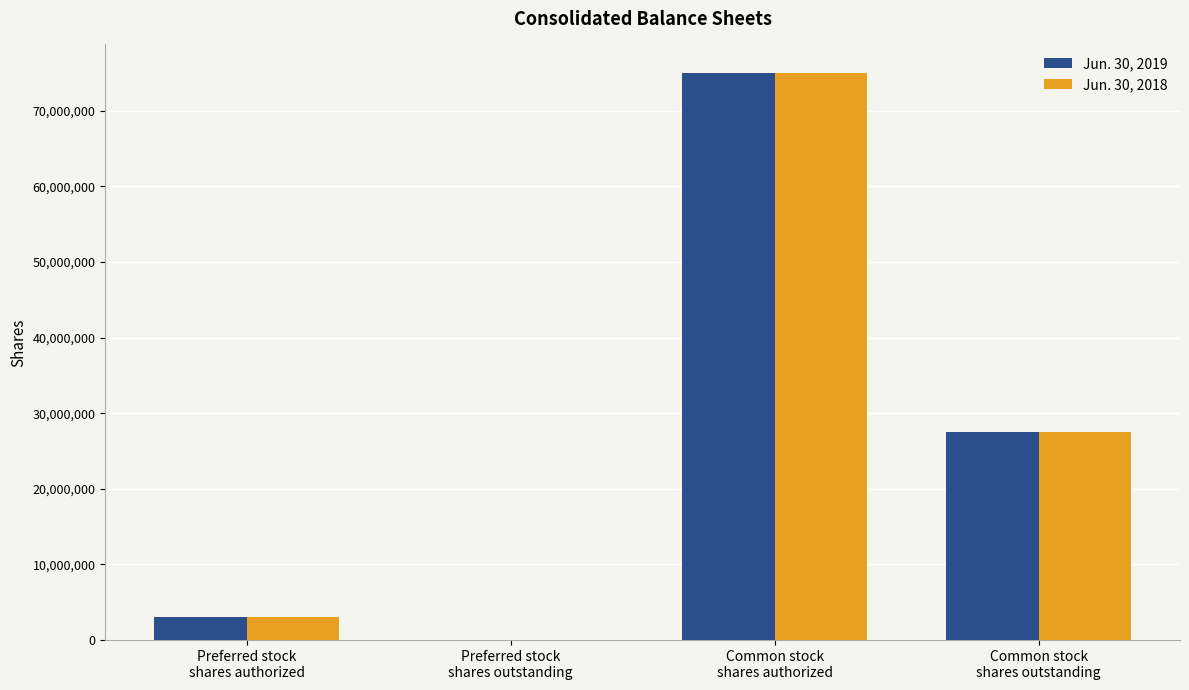

What is the average value of the Jun. 30, 2019 series?

26385374